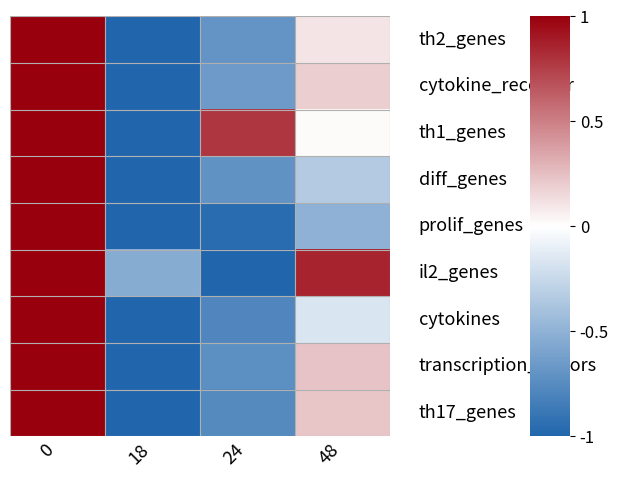

How many series are shown in this chart?

9